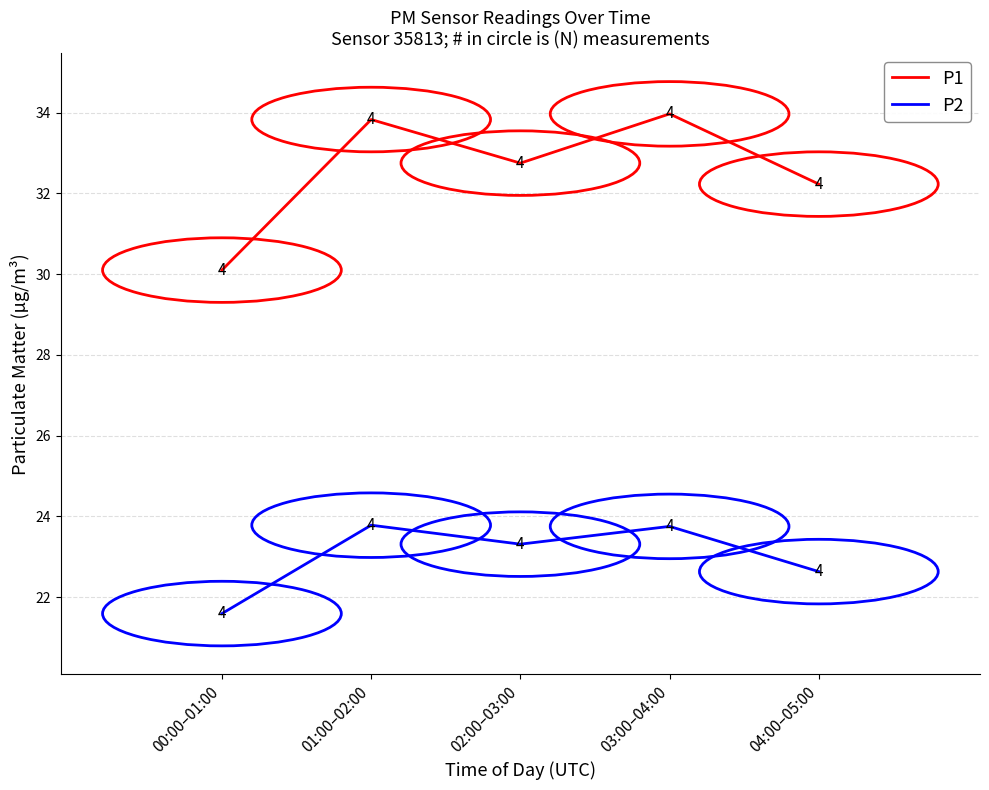

What position from the left is 00:00–01:00?

1